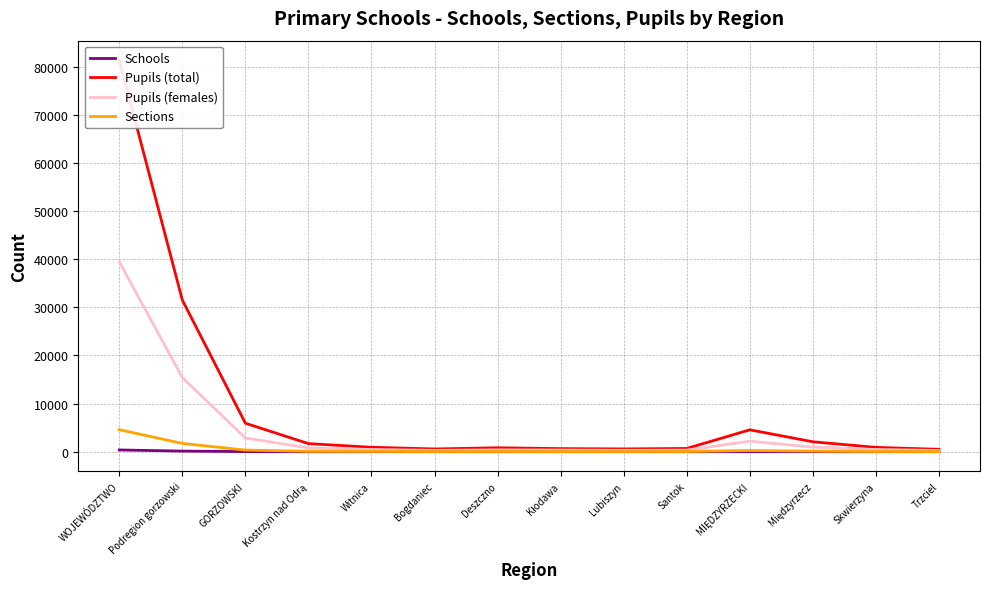

What are all the series names shown in the legend?

Schools, Pupils (total), Pupils (females), Sections